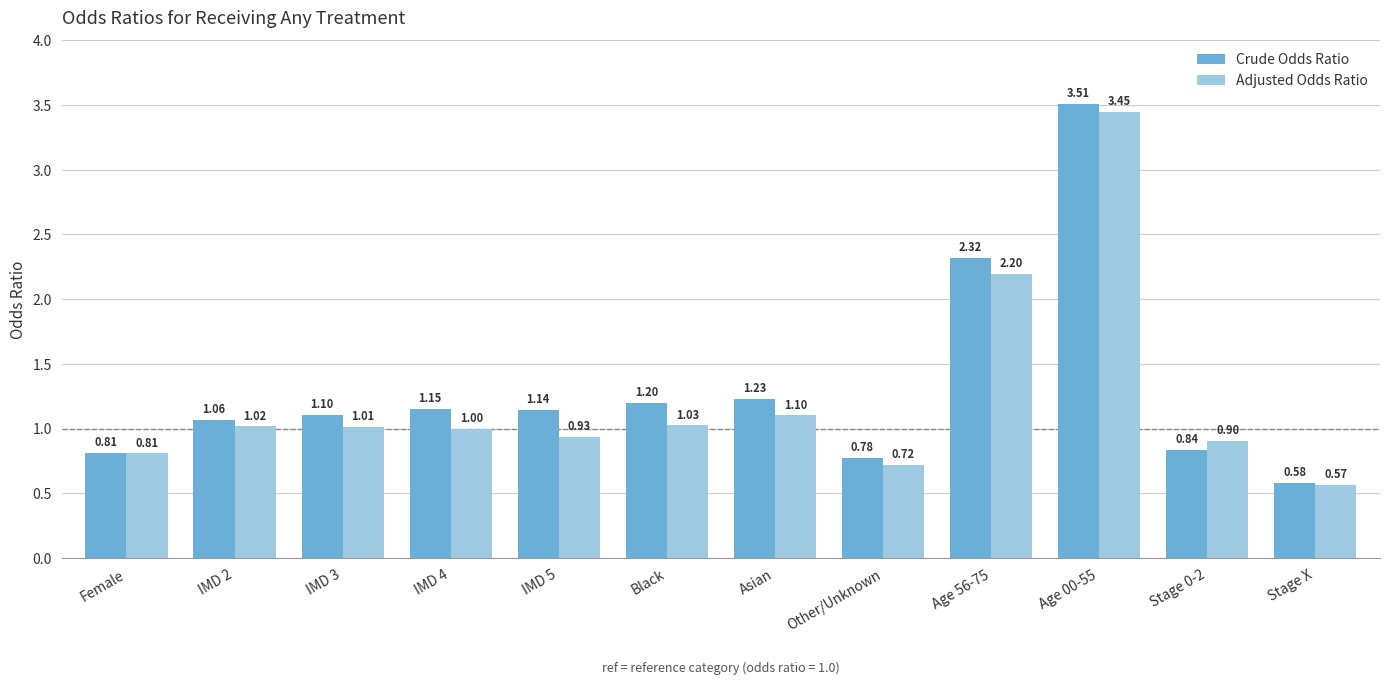

Which category has the lowest value across all series?

Stage X